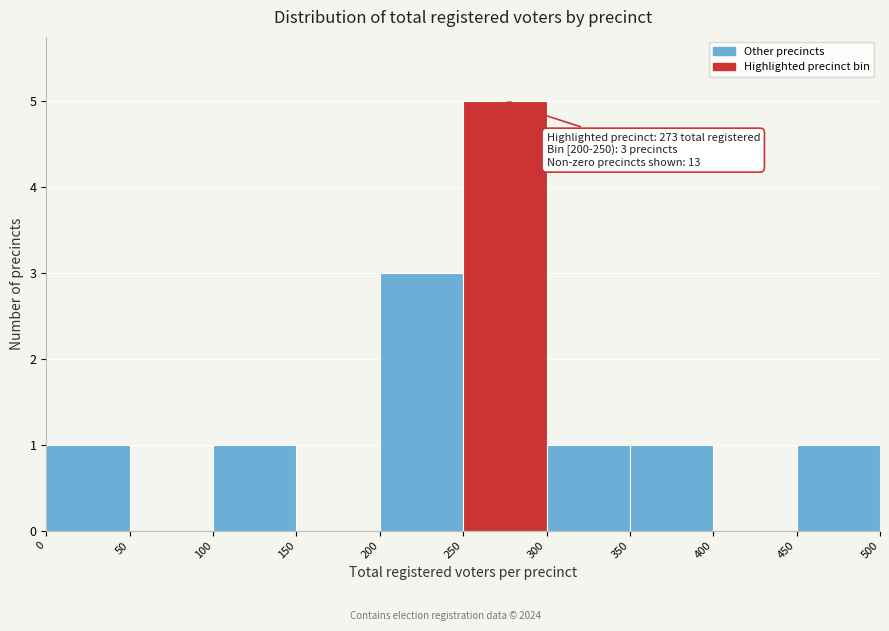

Over which range of the x-axis is the bar tallest?

250 to 300